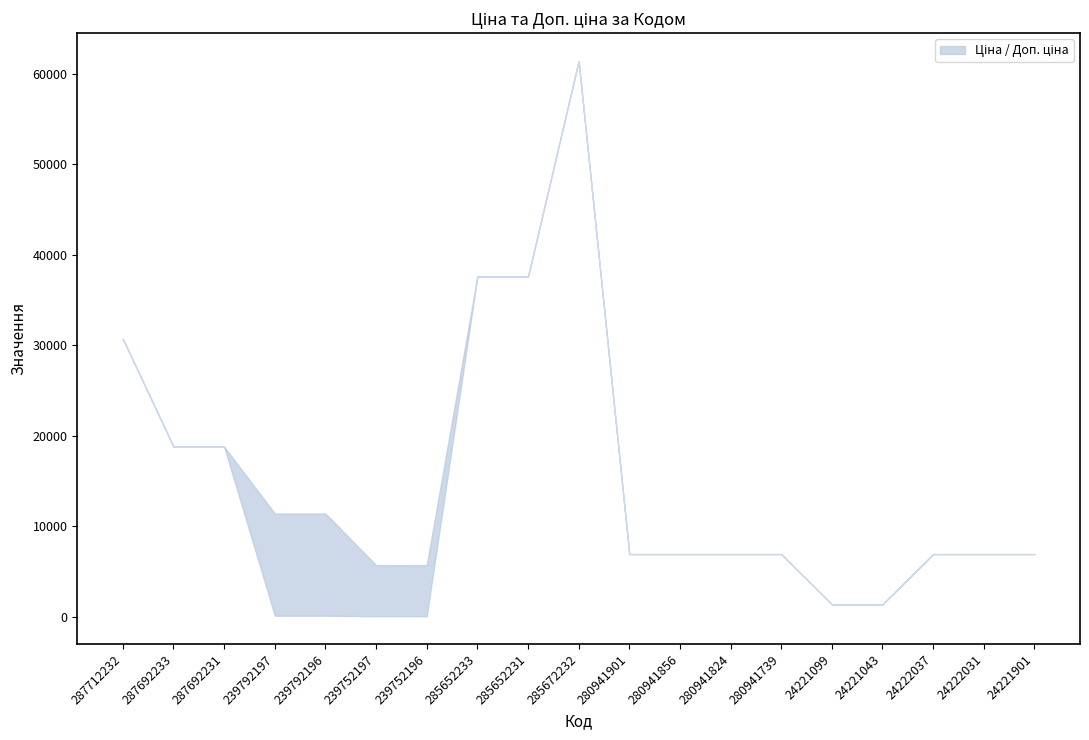

The value of Ціна at 24221901 is 10503.0. True or false?

False